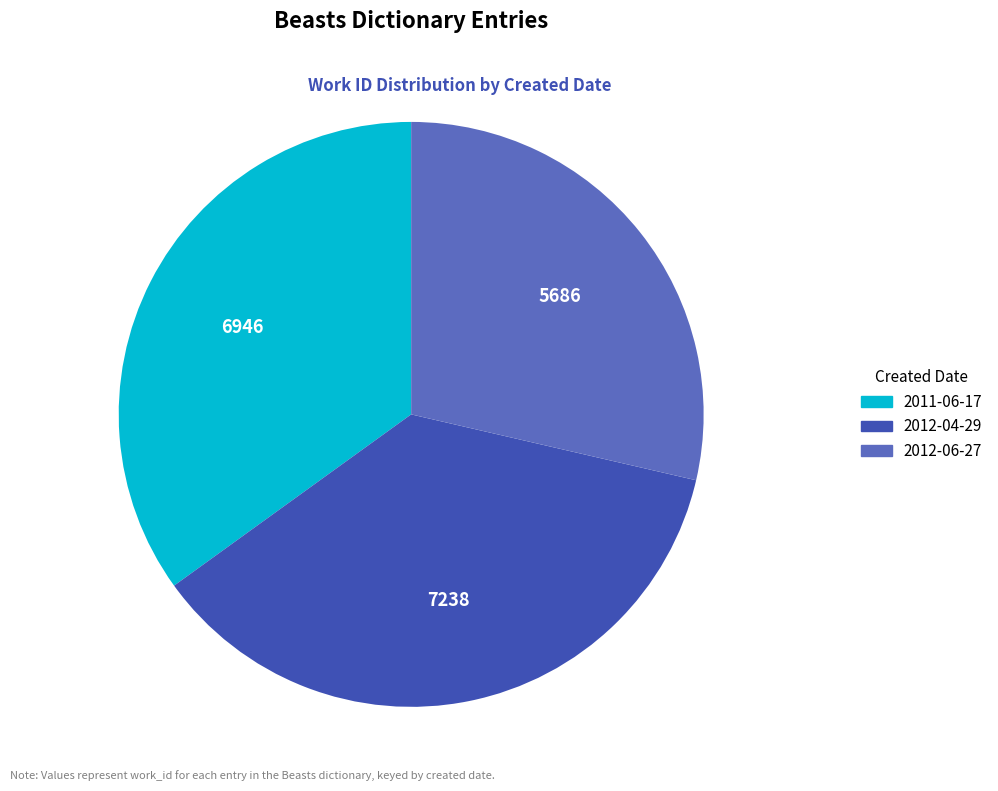

Which has a higher value, 2011-06-17 or 2012-04-29?

2012-04-29